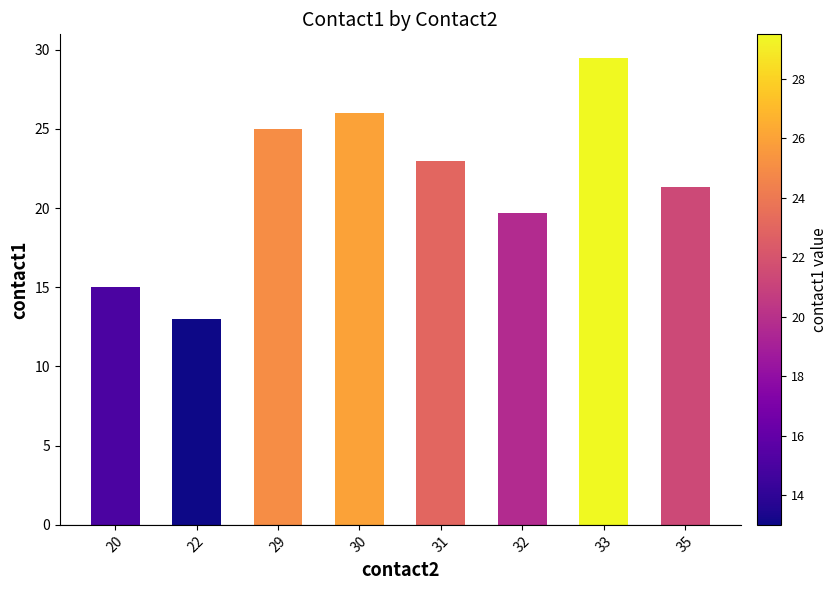

How many categories are shown in the chart?

8